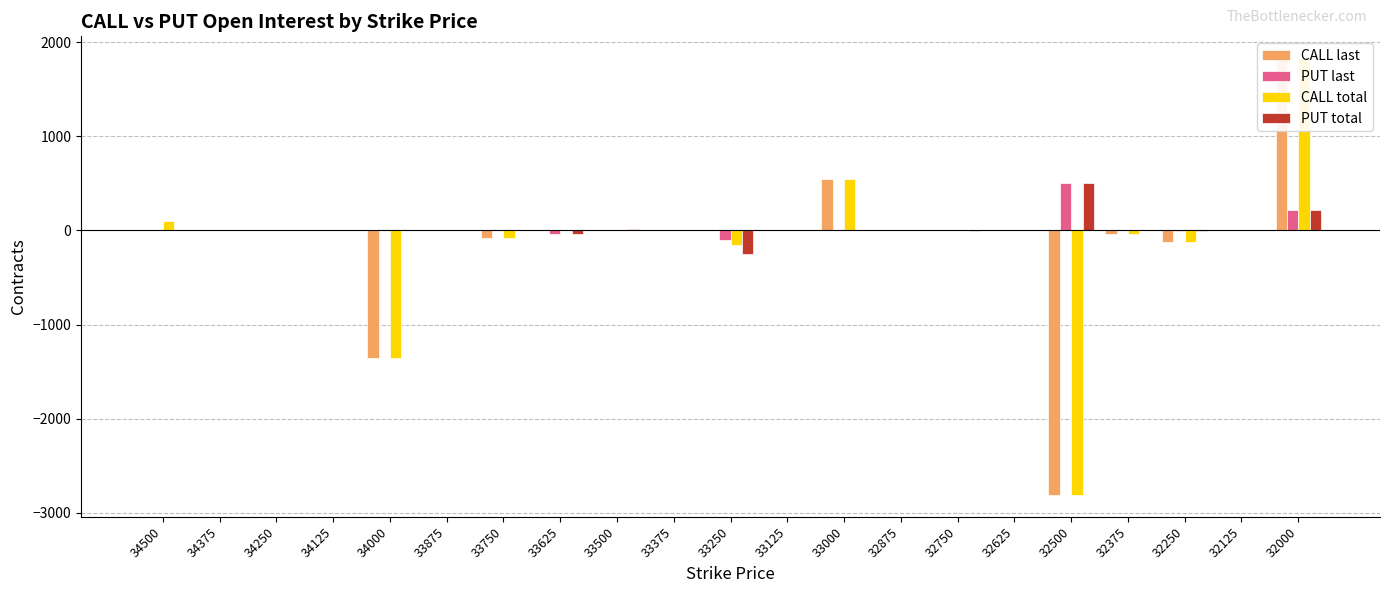

What is the sum of the PUT total values at 33625 and 34375?

-36